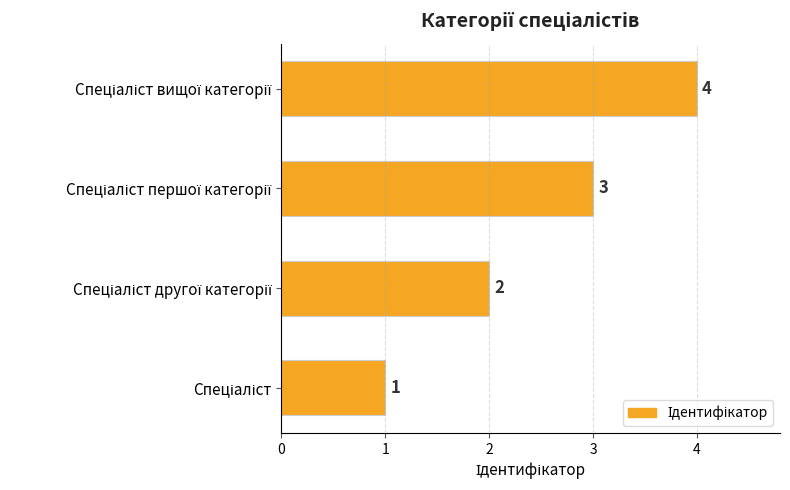

Count the values in the range 2 to 4.

3